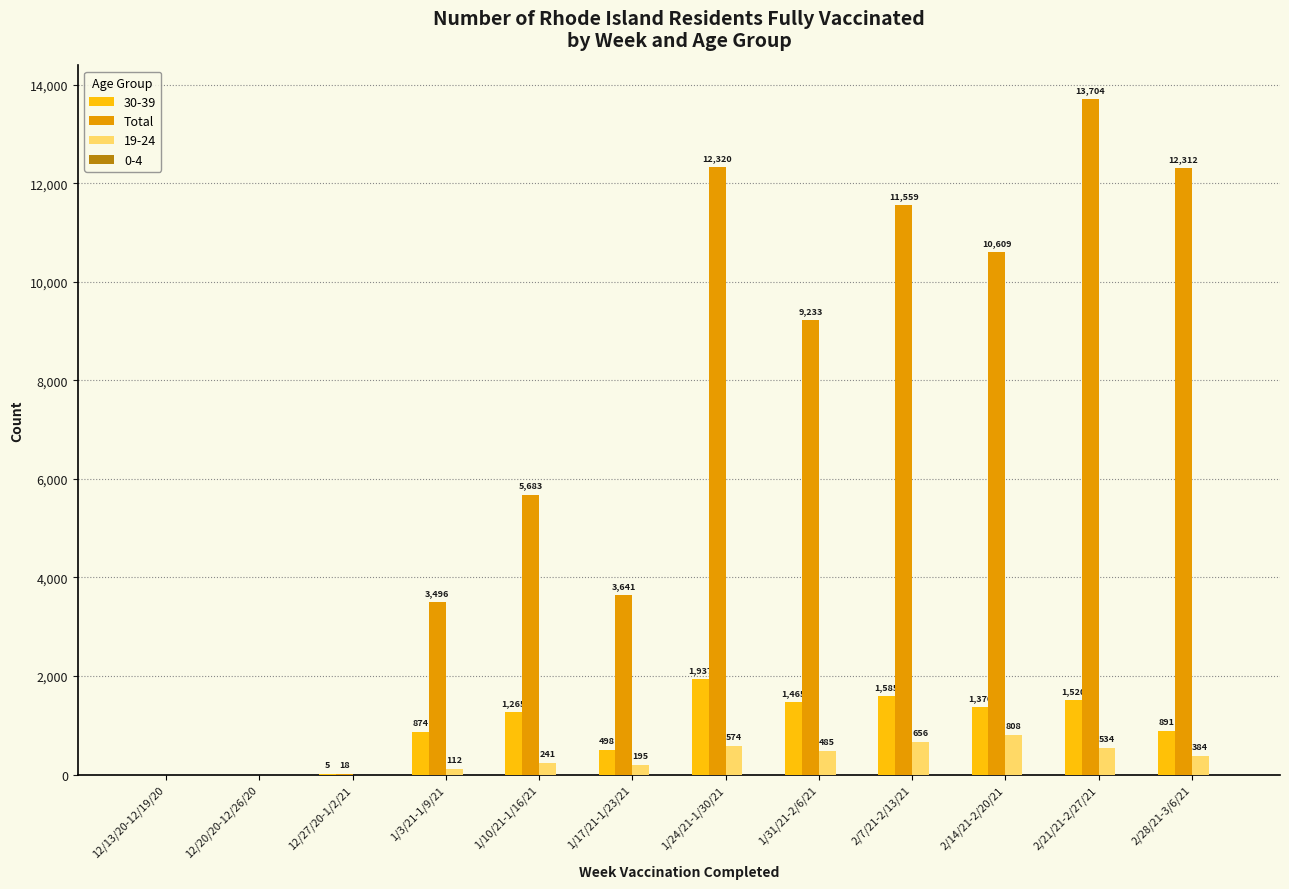

Which series changed the most between 1/10/21-1/16/21 and 1/24/21-1/30/21?

Total